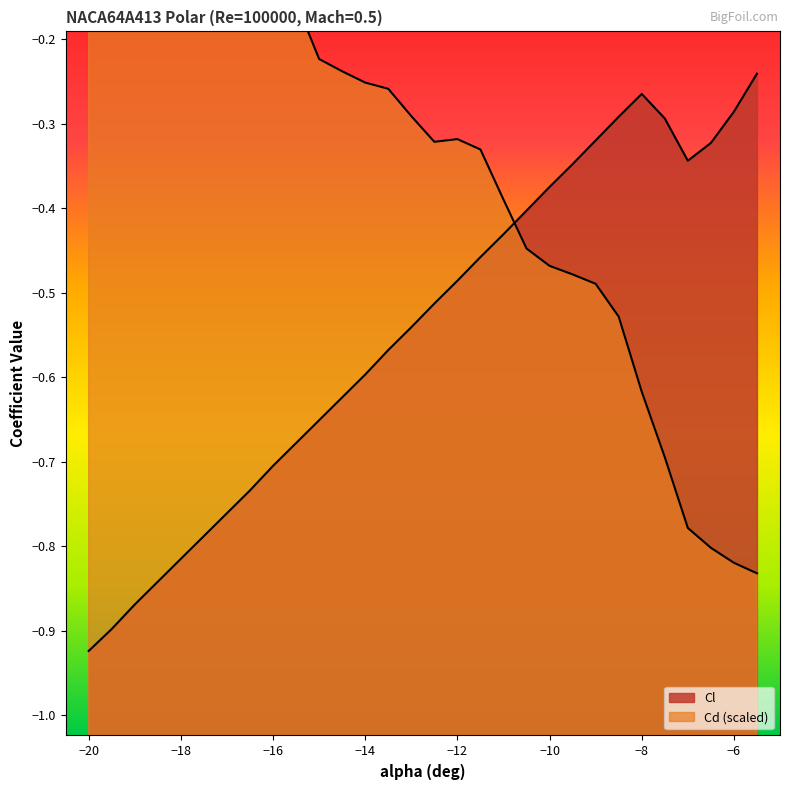

Does the chart have visible grid lines?

No